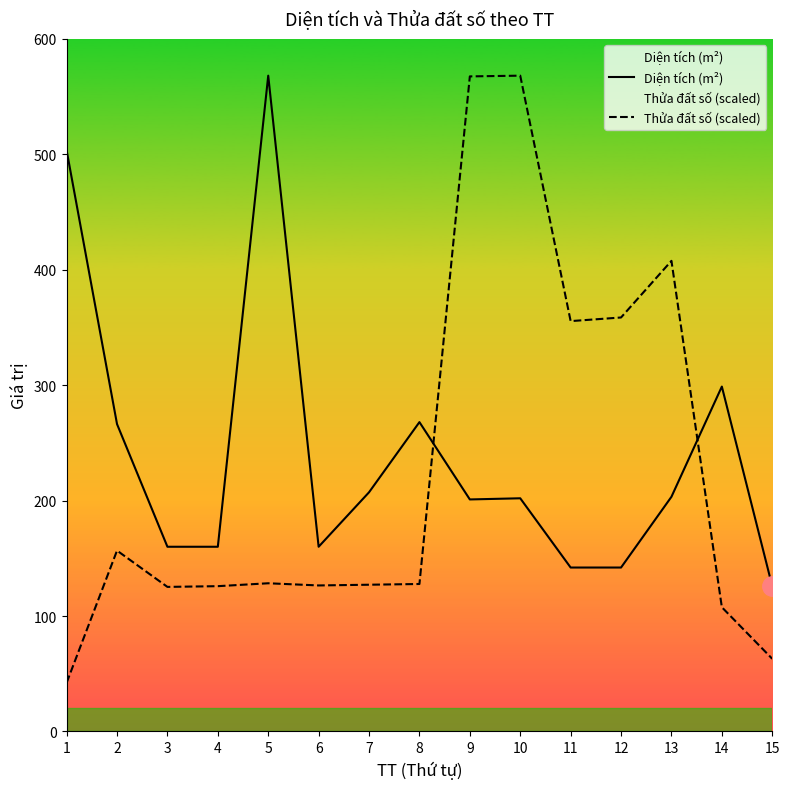

True or false: Diện tích (m²) has more than 1 interior local peaks.

True